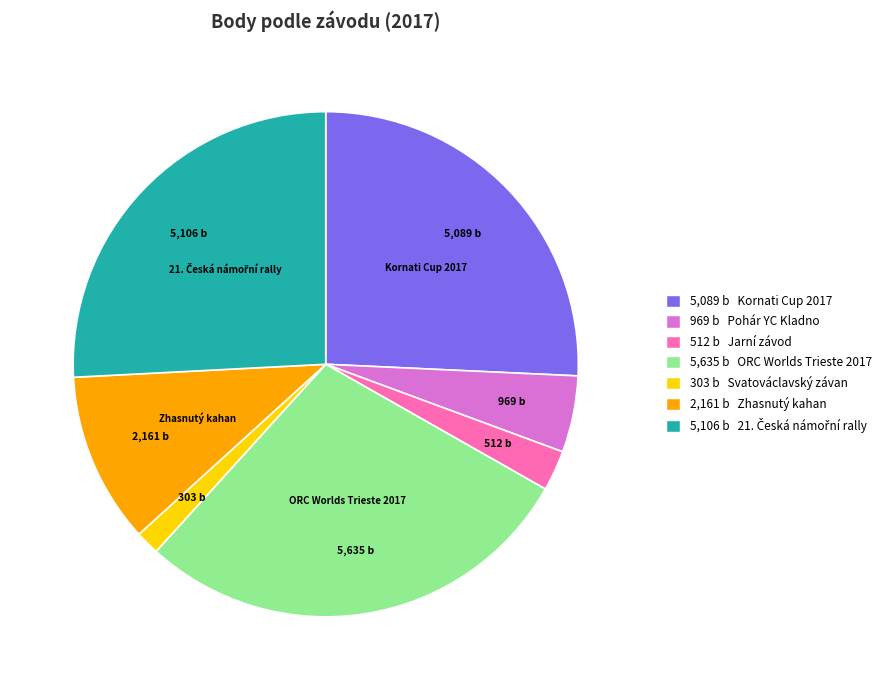

Does any single category account for the majority?

No